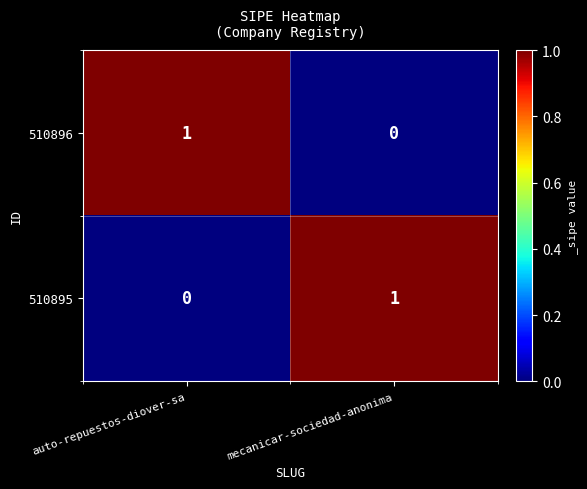

What is the total value across all series at auto-repuestos-diover-sa?

1